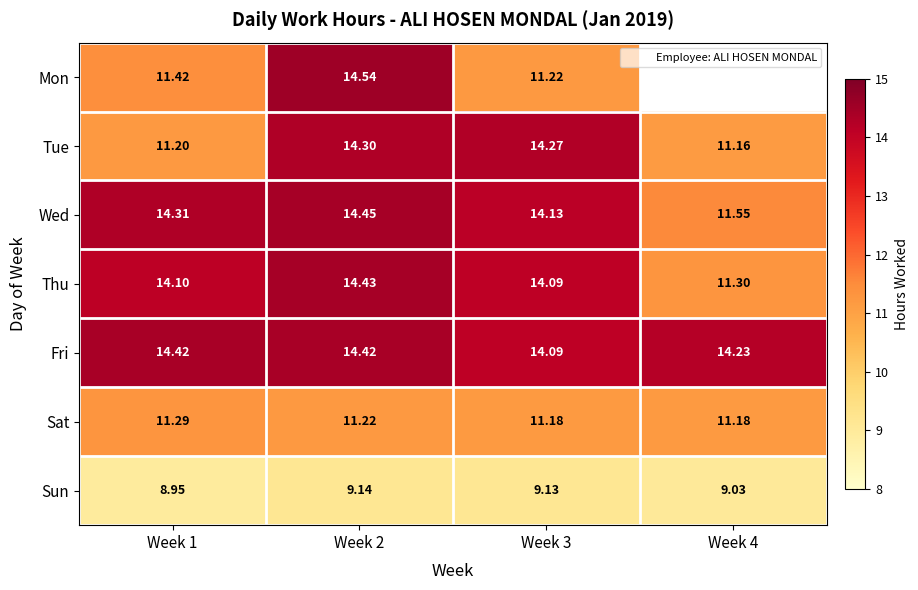

The Fri series shows 14.1 at Week 3. True or false?

True